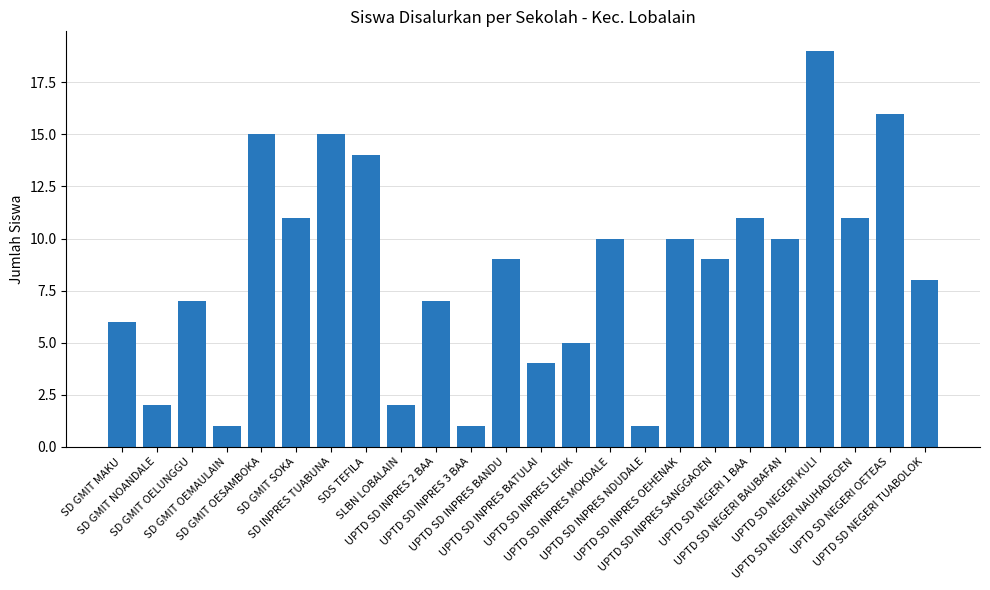

What position from the left is UPTD SD NEGERI KULI?

21